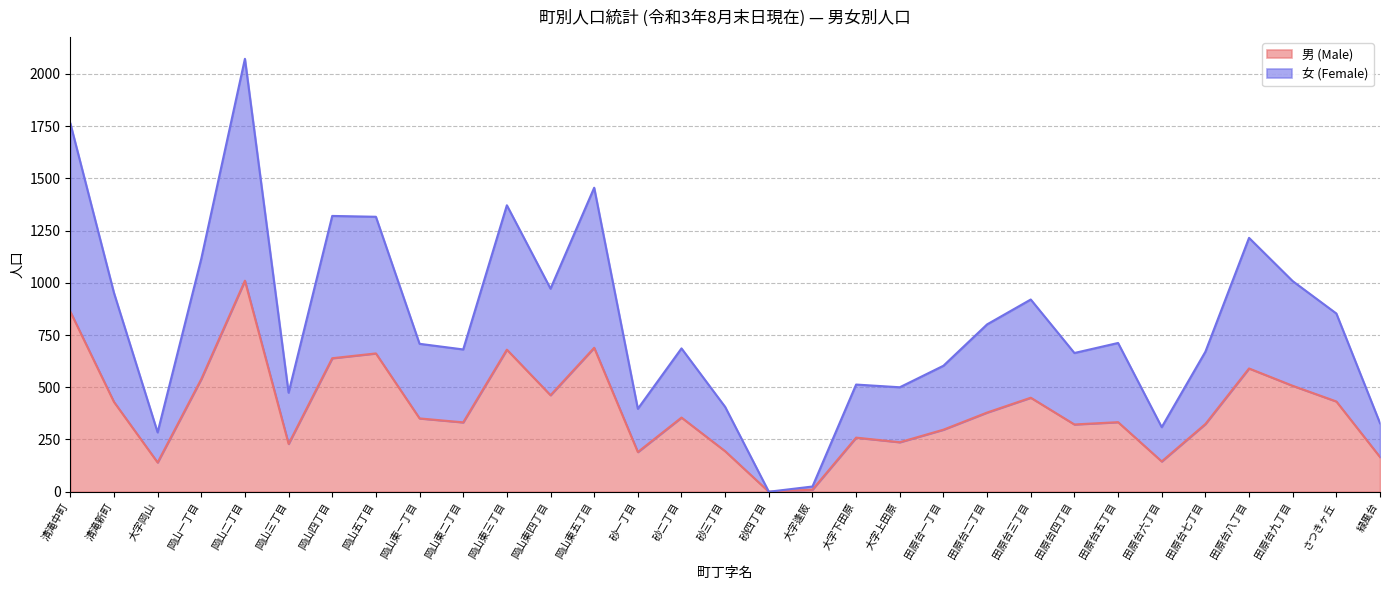

True or false: 女 (Female) and 男 (Male) cross at least once.

False